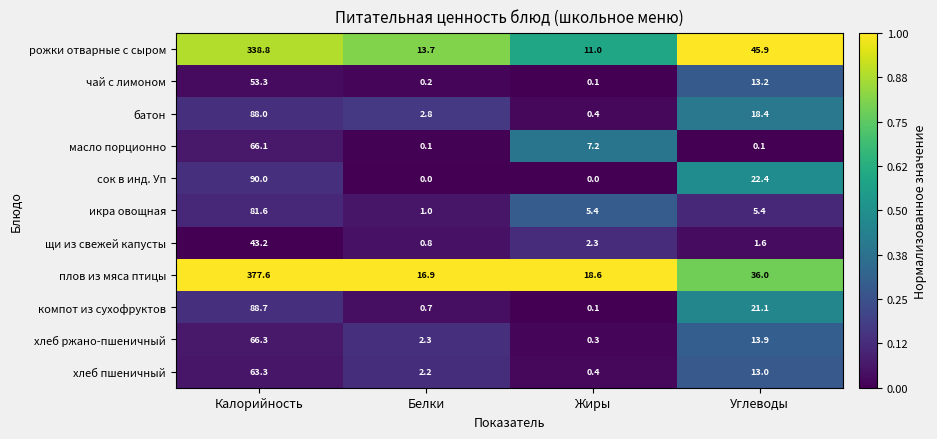

Is it true that икра овощная equals 1.7 at Жиры?

False